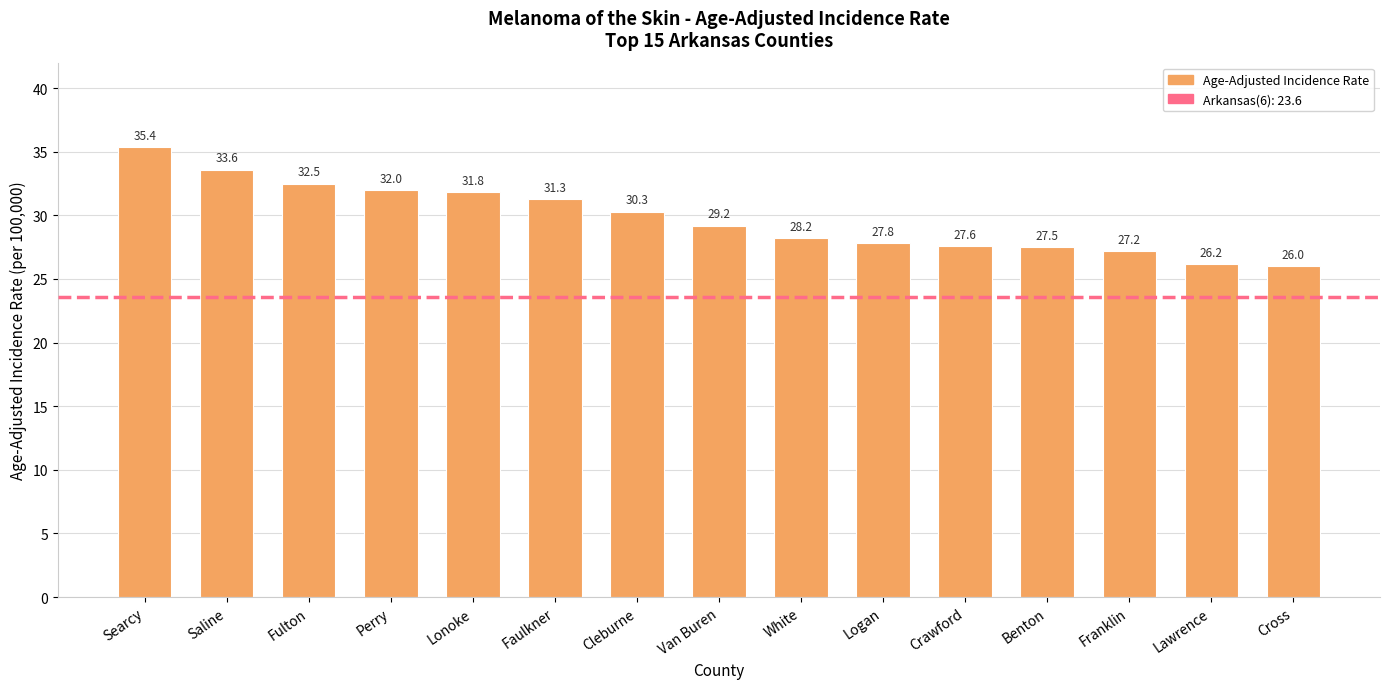

How many data points are above 29?

8